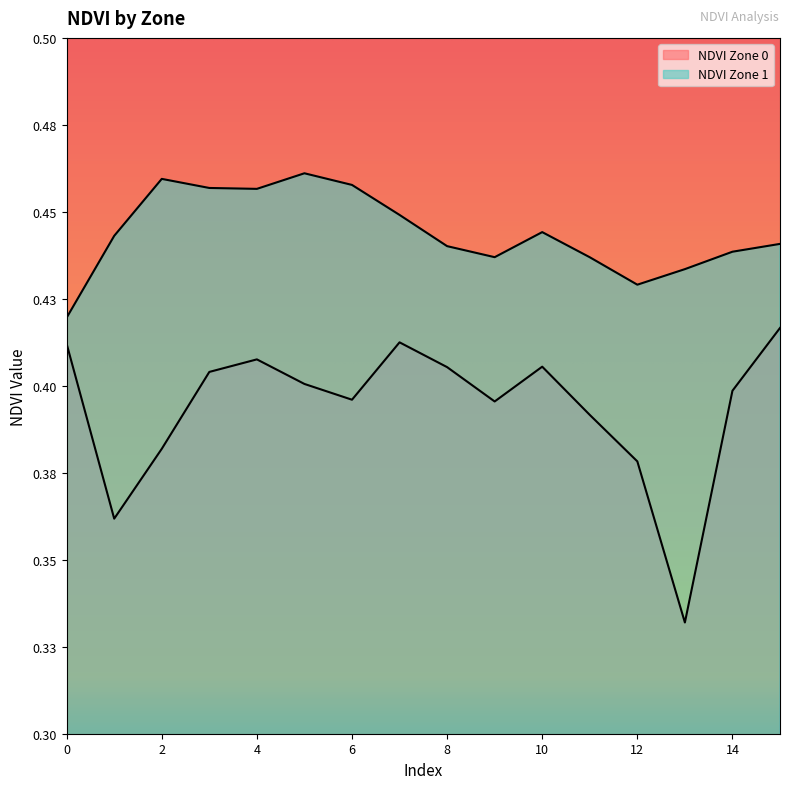

Rank the series by their maximum value, from highest to lowest.

NDVI Zone 1, NDVI Zone 0